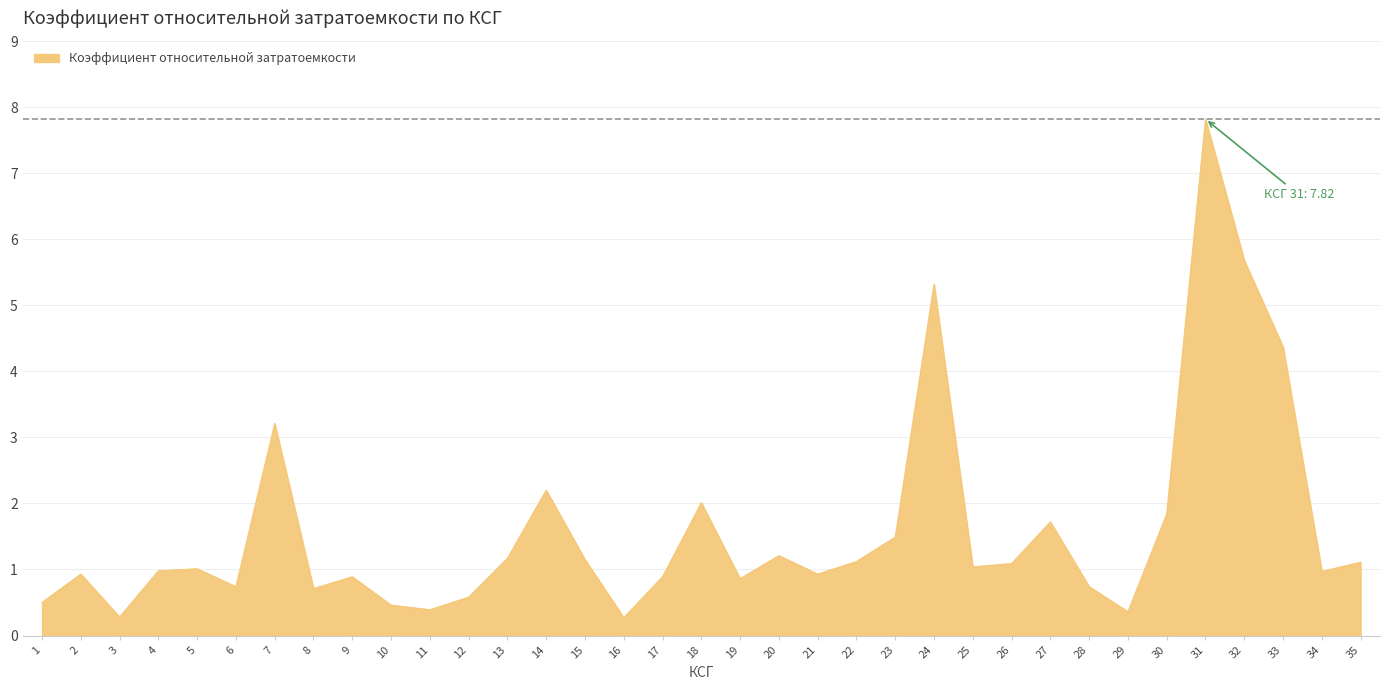

What is the average value?

1.6